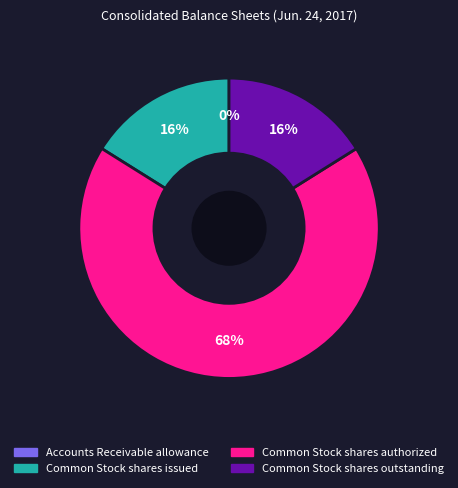

The Common Stock shares issued slice represents 3% of the pie. True or false?

False